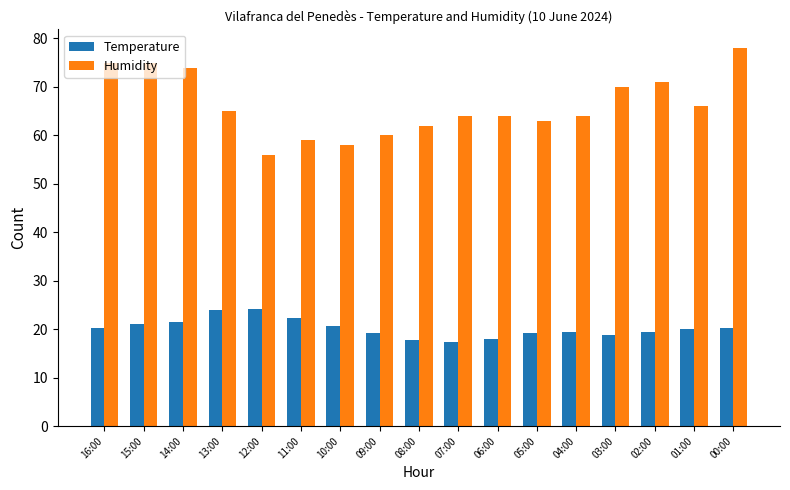

List the series in order of their overall mean, lowest first.

Temperature, Humidity